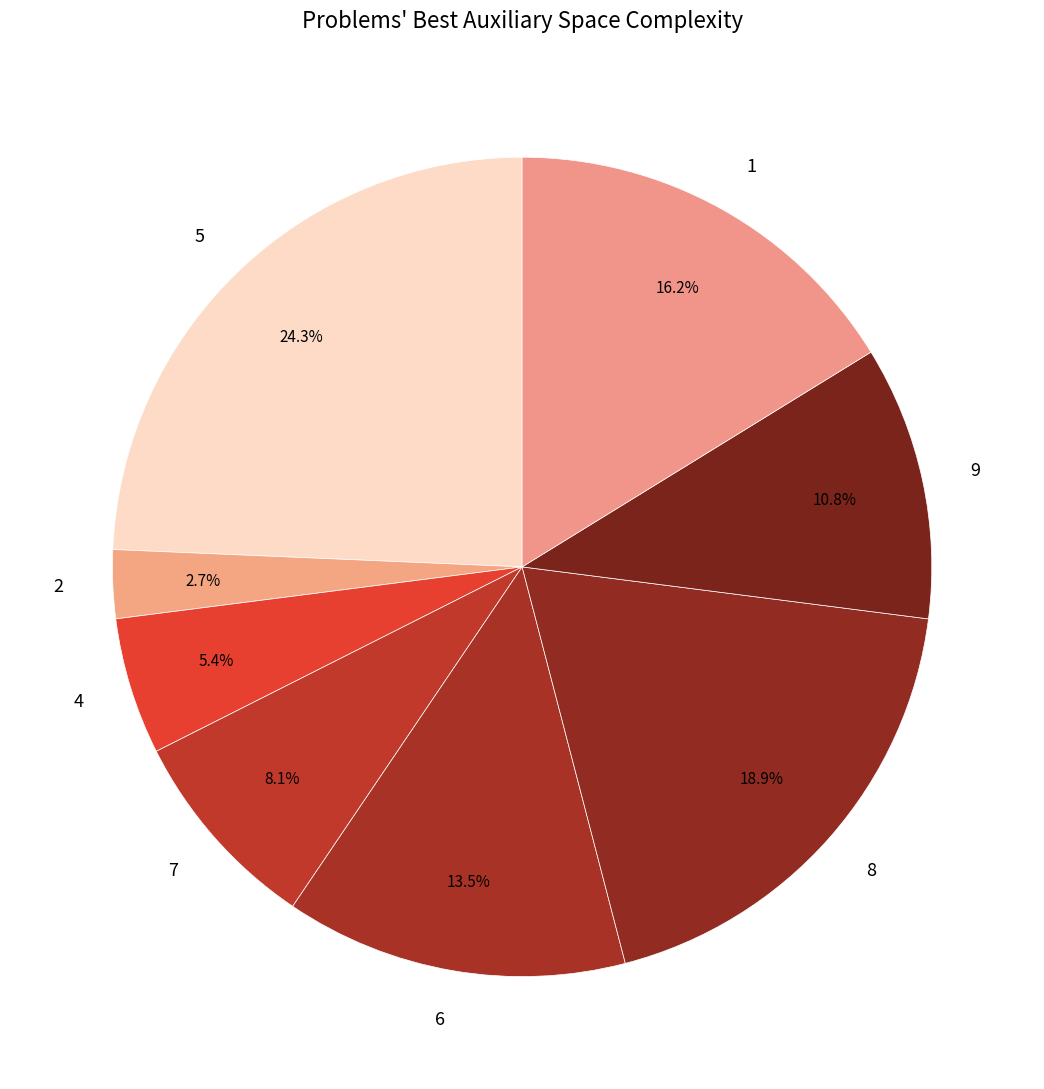

Approximately how many times larger is the value at 2 compared to 8?

0.1